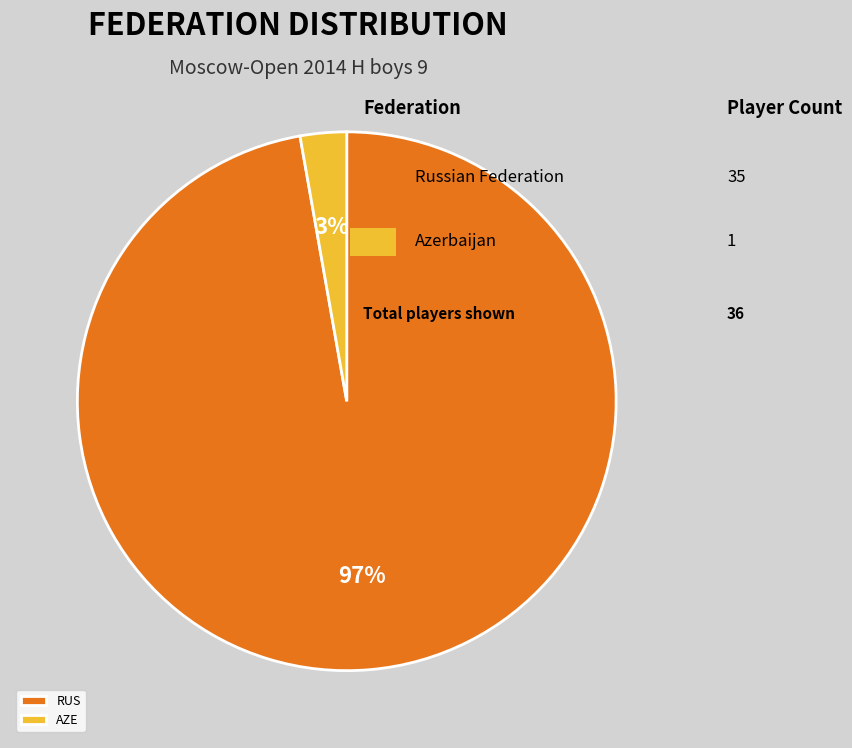

Is the sum of RUS and AZE greater than half?

Yes